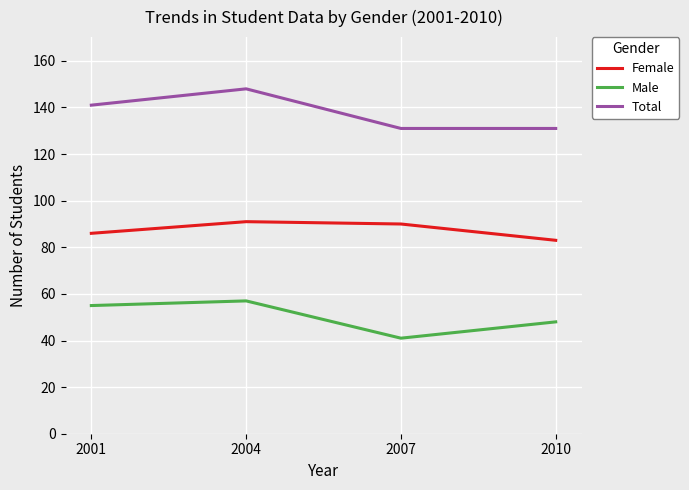

True or false: Female and Male cross at least once.

False